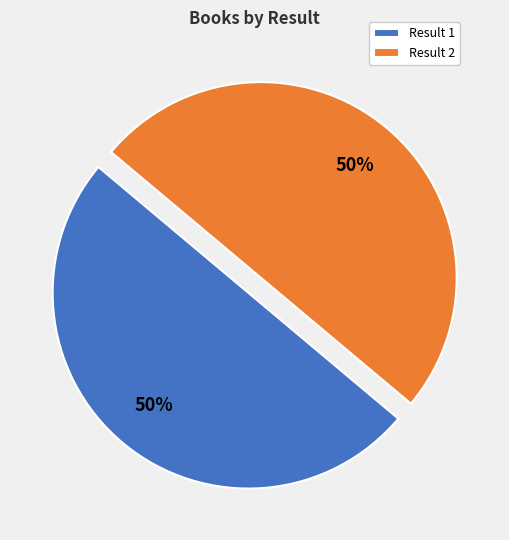

Combined, do Result 2 and Result 1 account for over 50%?

Yes